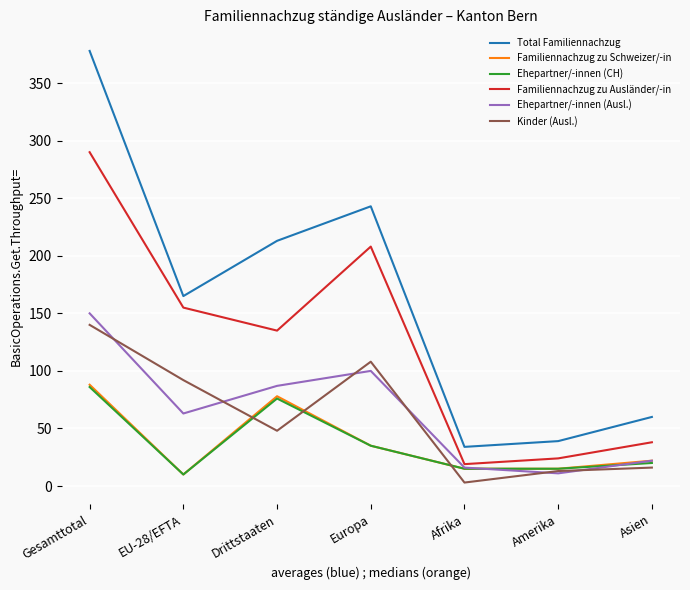

What is the greatest value displayed?

378